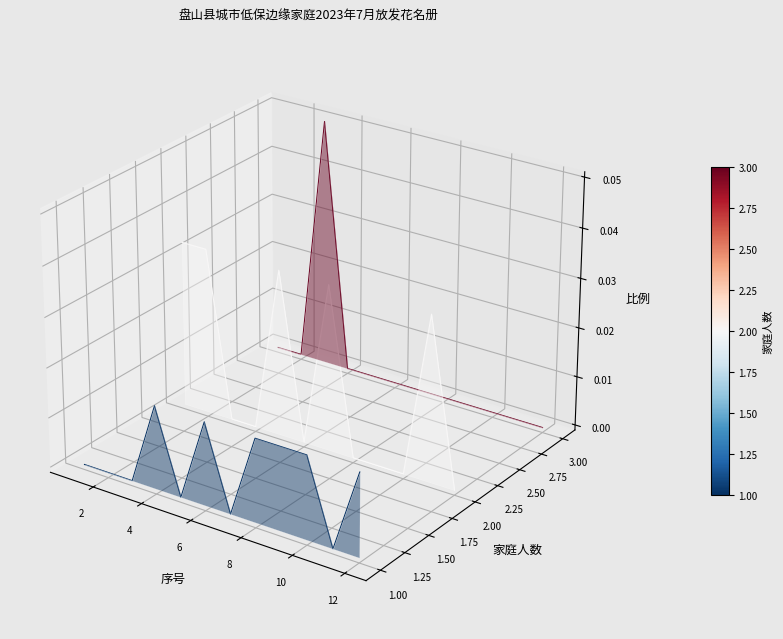

Is it true that 家庭人数=2 equals 0.0 at 12?

False